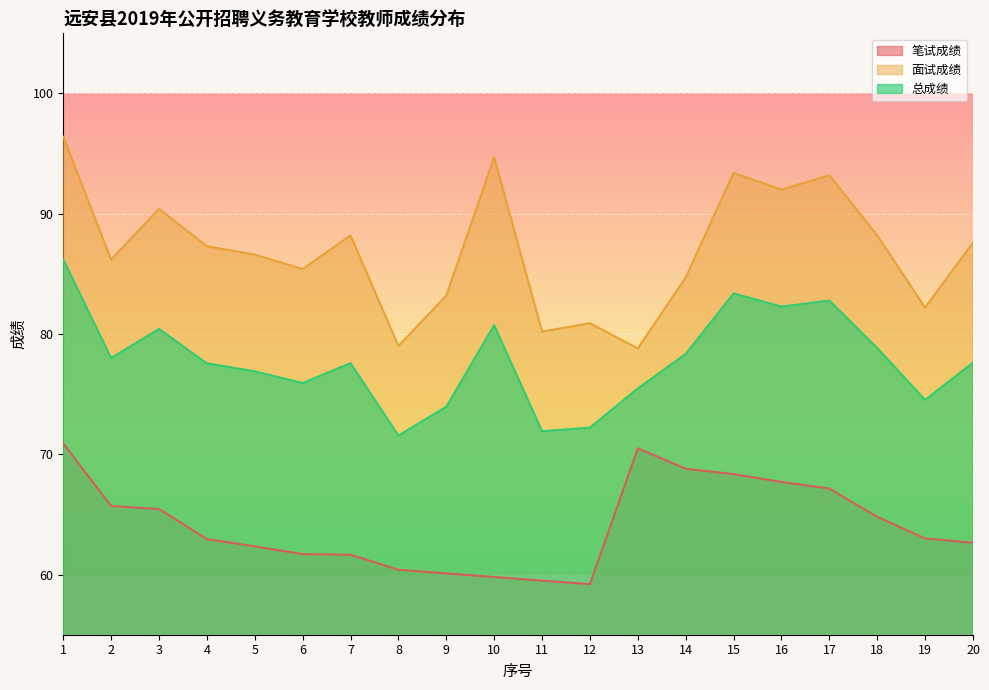

In 面试成绩, how many points are higher than both neighbors (excluding endpoints)?

6